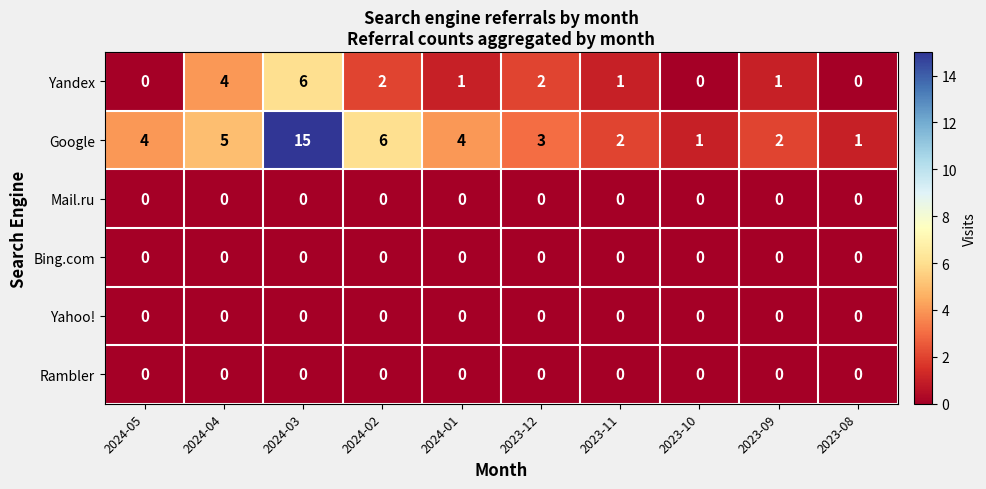

What is the maximum value shown in the chart?

15